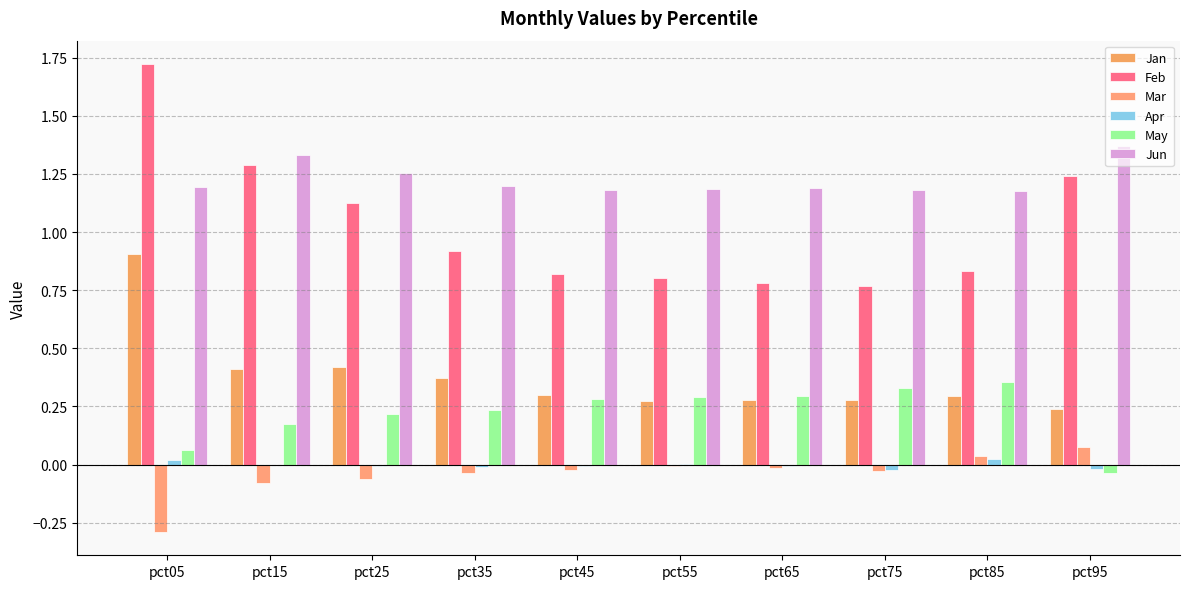

Count the number of data series in this chart.

6